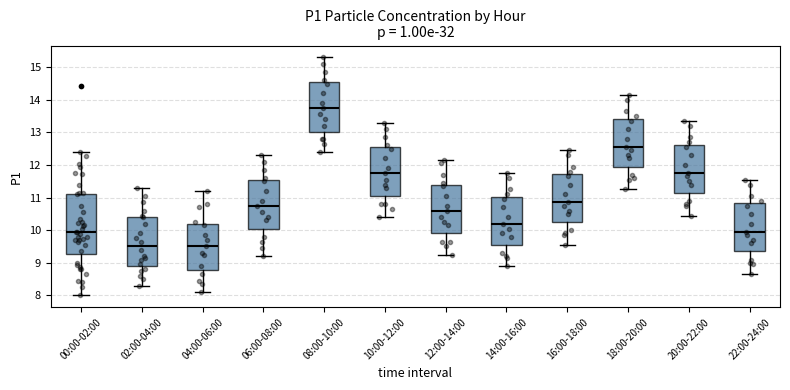

Reading left to right, transcribe this box plot: for each box, give where its median line is, the range the box spans, and where its two whiskers end, as read against the y-axis. The values are not printed on the chart, so give them approximately, as read against the axis.

00:00-02:00: median 9.9, box 9.3 to 11.1, whiskers 8.0 to 12.4
02:00-04:00: median 9.5, box 8.9 to 10.4, whiskers 8.3 to 11.3
04:00-06:00: median 9.5, box 8.8 to 10.2, whiskers 8.1 to 11.2
06:00-08:00: median 10.8, box 10.1 to 11.6, whiskers 9.2 to 12.3
08:00-10:00: median 13.8, box 13.0 to 14.6, whiskers 12.4 to 15.3
10:00-12:00: median 11.8, box 11.1 to 12.6, whiskers 10.4 to 13.3
12:00-14:00: median 10.6, box 9.9 to 11.4, whiskers 9.3 to 12.2
14:00-16:00: median 10.2, box 9.6 to 11.0, whiskers 8.9 to 11.8
16:00-18:00: median 10.9, box 10.3 to 11.7, whiskers 9.6 to 12.5
18:00-20:00: median 12.6, box 12.0 to 13.4, whiskers 11.3 to 14.2
20:00-22:00: median 11.8, box 11.2 to 12.6, whiskers 10.5 to 13.4
22:00-24:00: median 10.0, box 9.4 to 10.8, whiskers 8.7 to 11.6